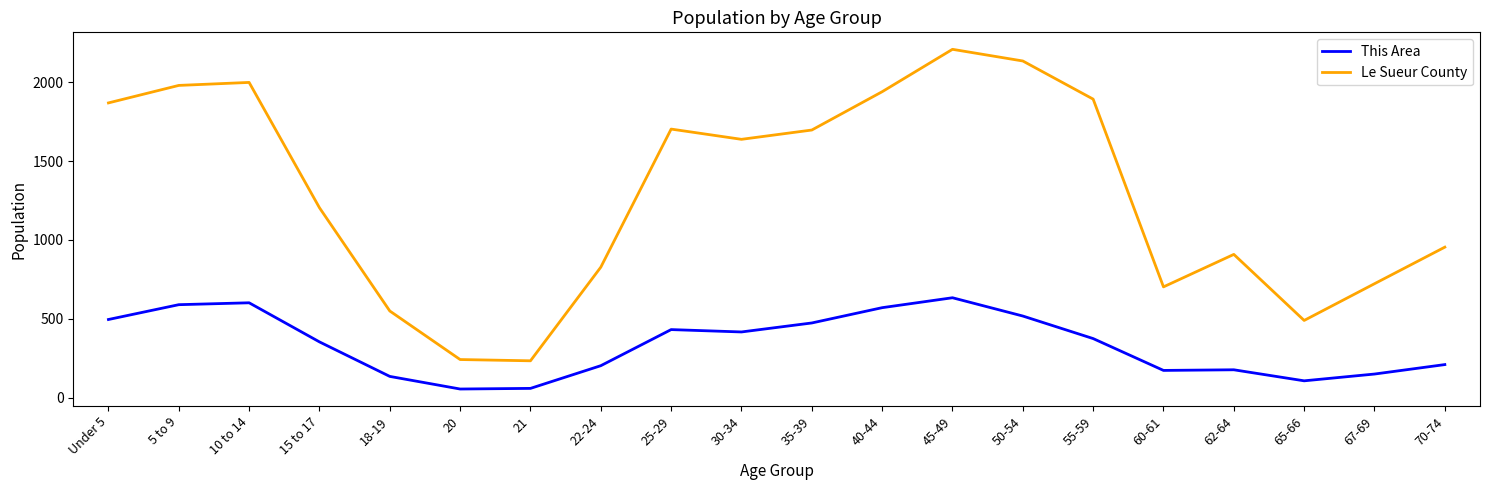

What is the average value of the Le Sueur County series?

1295